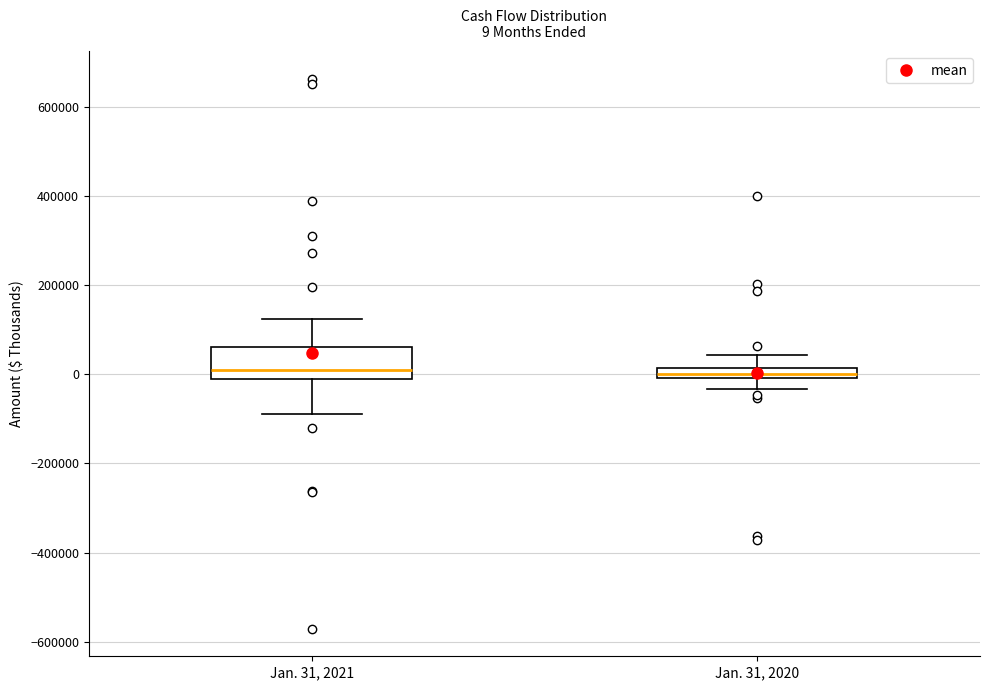

Which box is the tallest, from its lower edge to its upper edge?

Jan. 31, 2021